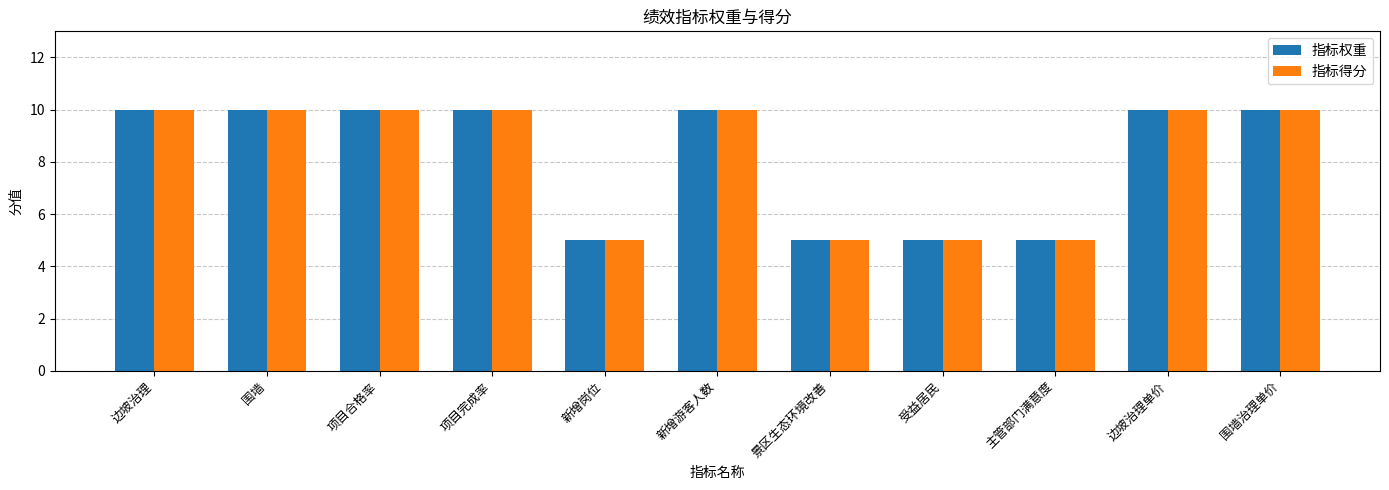

What are all the series names shown in the legend?

指标权重, 指标得分